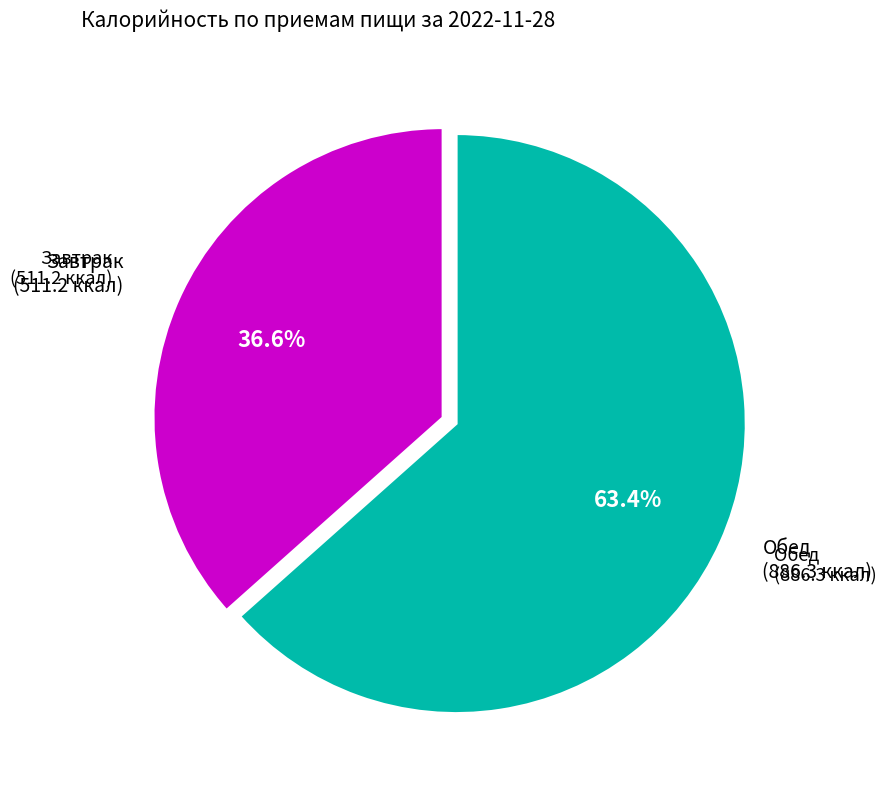

Count the number of slices in the pie.

2